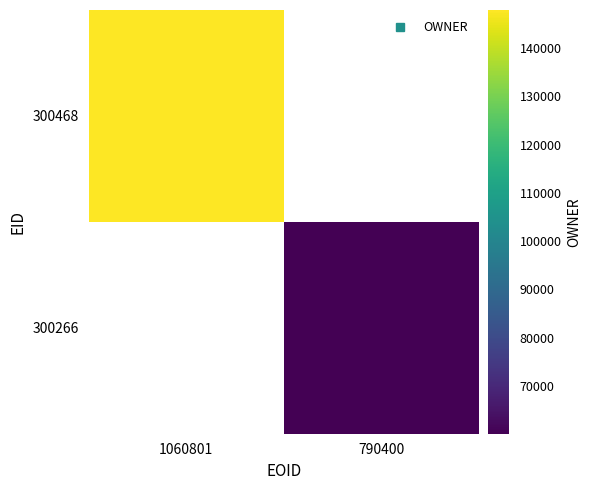

The value of 300468 at 1060801 is 82658.3. True or false?

False